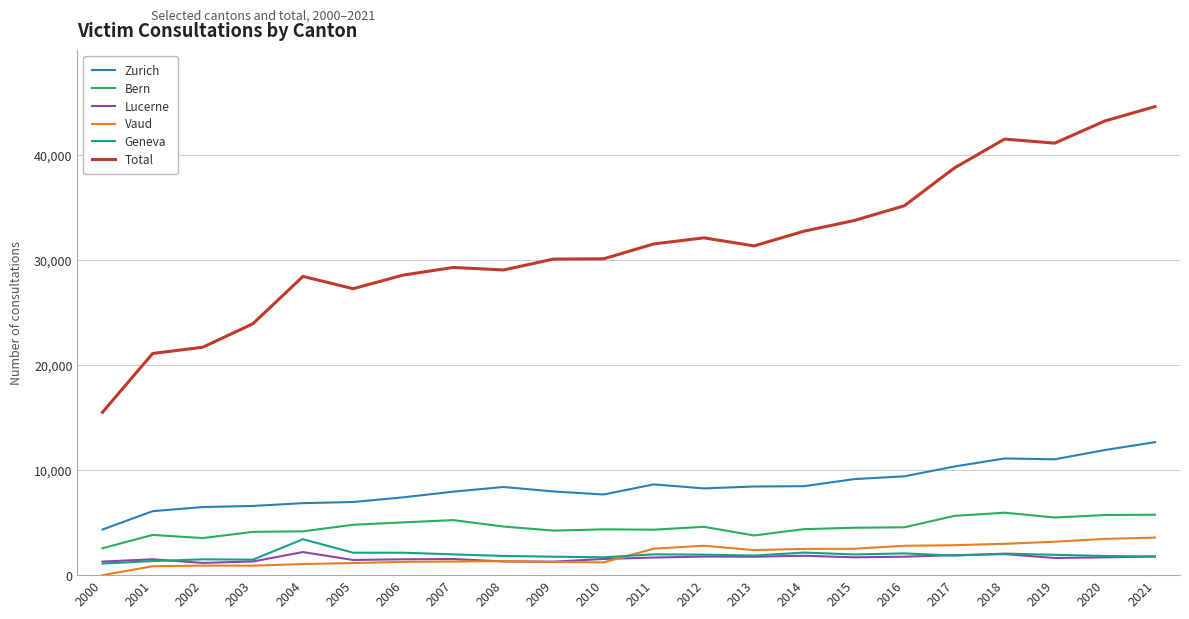

Is it true that Total equals 30136 at 2010?

True